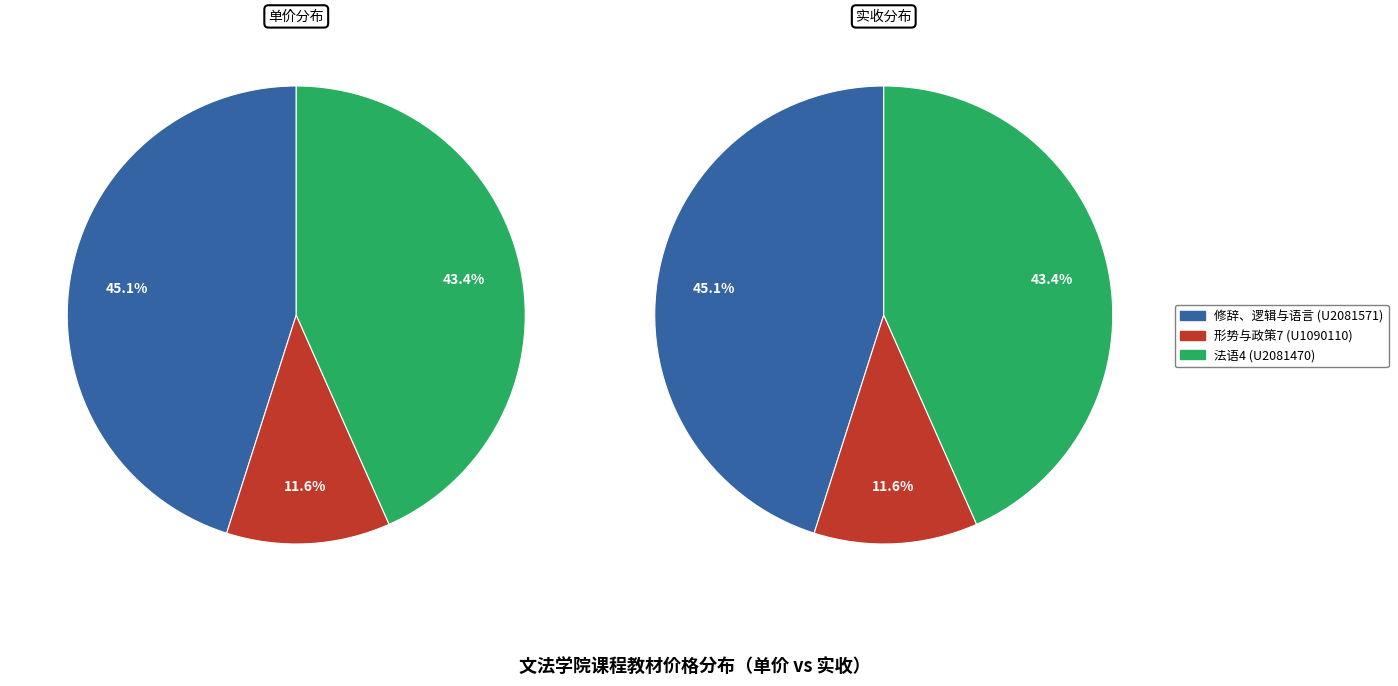

Between 修辞、逻辑与语言 (U2081571) and 形势与政策7 (U1090110), which is larger?

修辞、逻辑与语言 (U2081571)